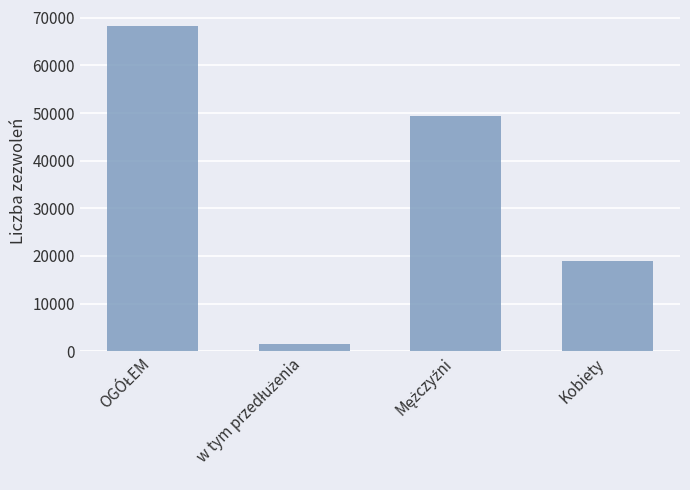

What is the average value?

34517